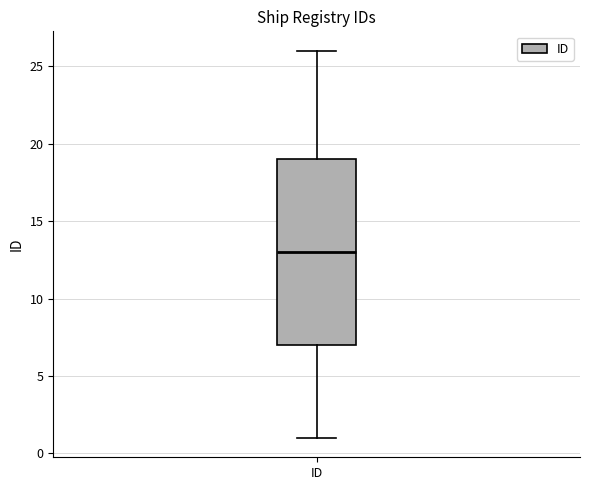

Where does the median line of the box for ID sit on the y-axis? The values are not printed on the chart, so give them approximately, as read against the axis.

13